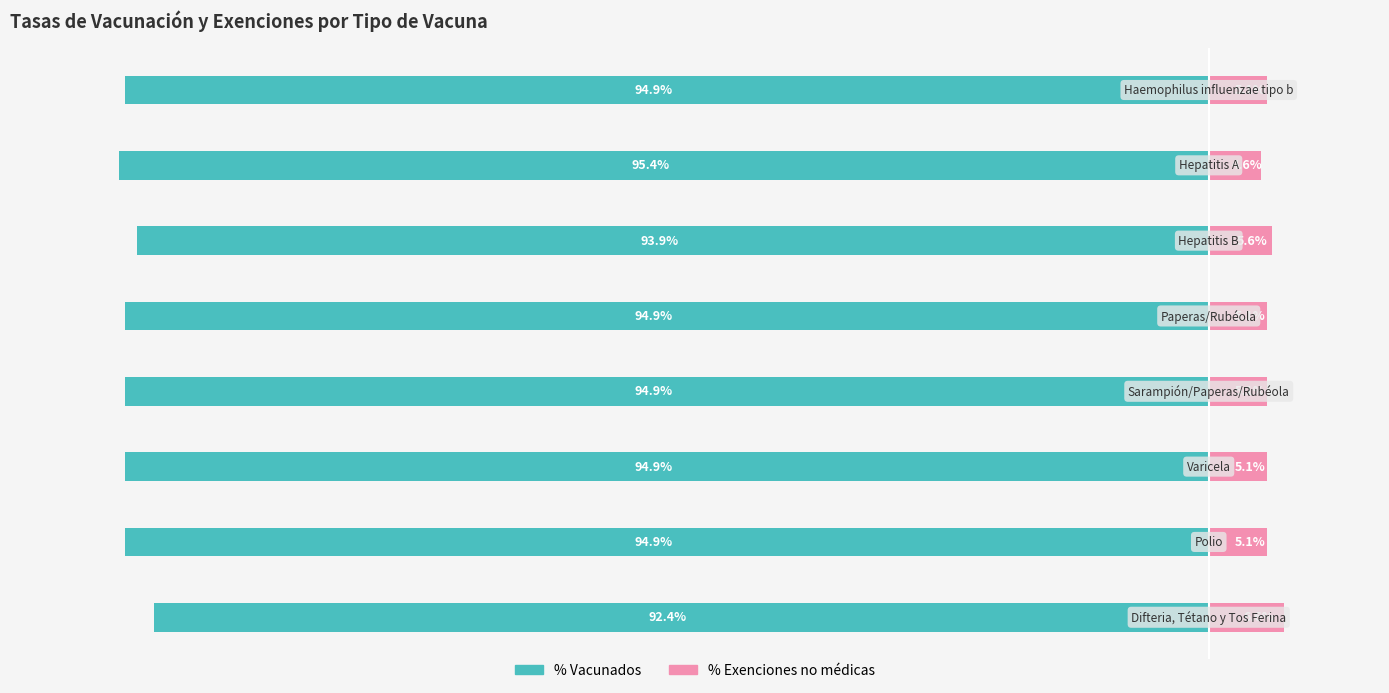

The value of % Vacunados at −20 is -168.2. True or false?

False